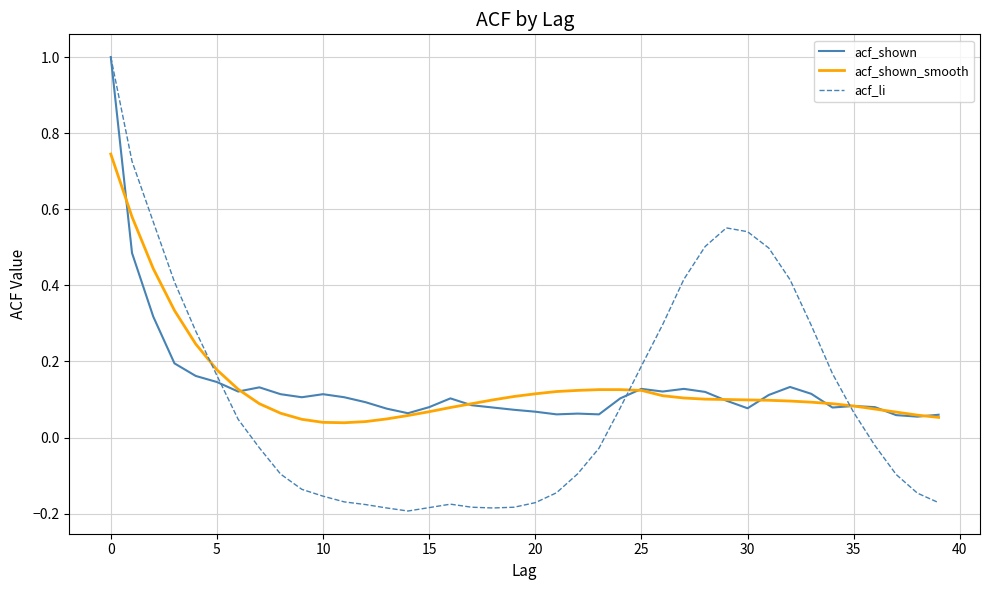

Which series has the widest spread of values?

acf_li